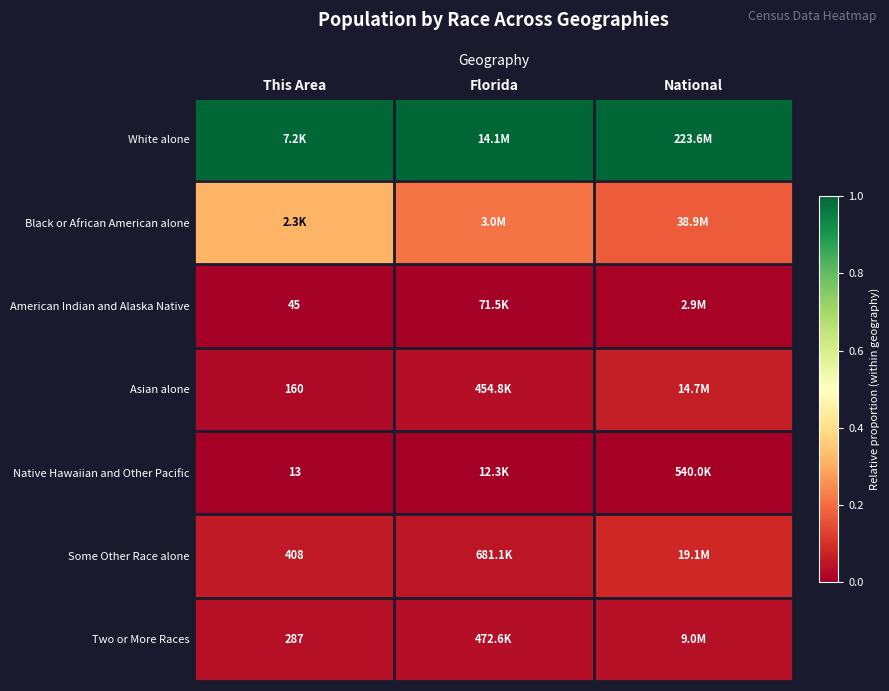

What is the difference between the highest and lowest values at Florida?

1.0